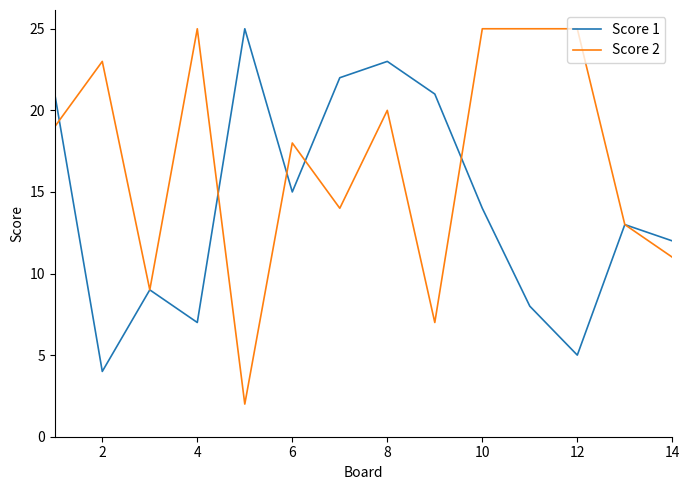

Which series has the largest total across all categories?

Score 2